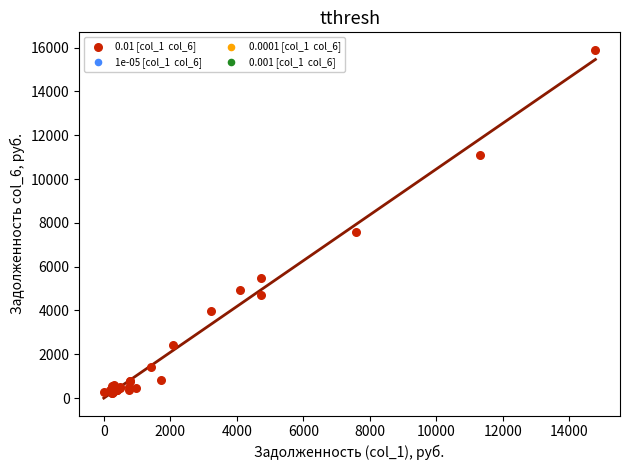

What Y value in the scatter plot is closest to 8072?

7576.2